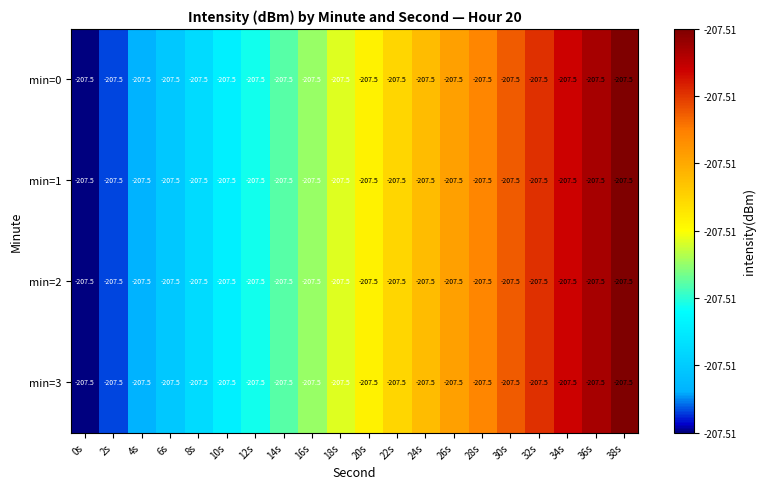

The min=3 series shows 0.2 at 20s. True or false?

False